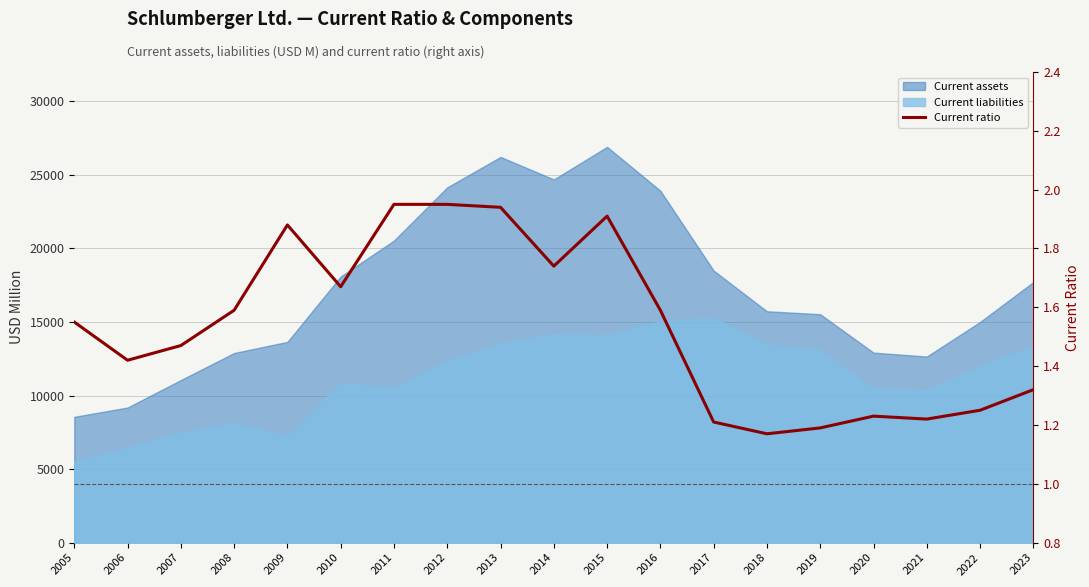

Does the chart display data point markers on the line(s)?

No